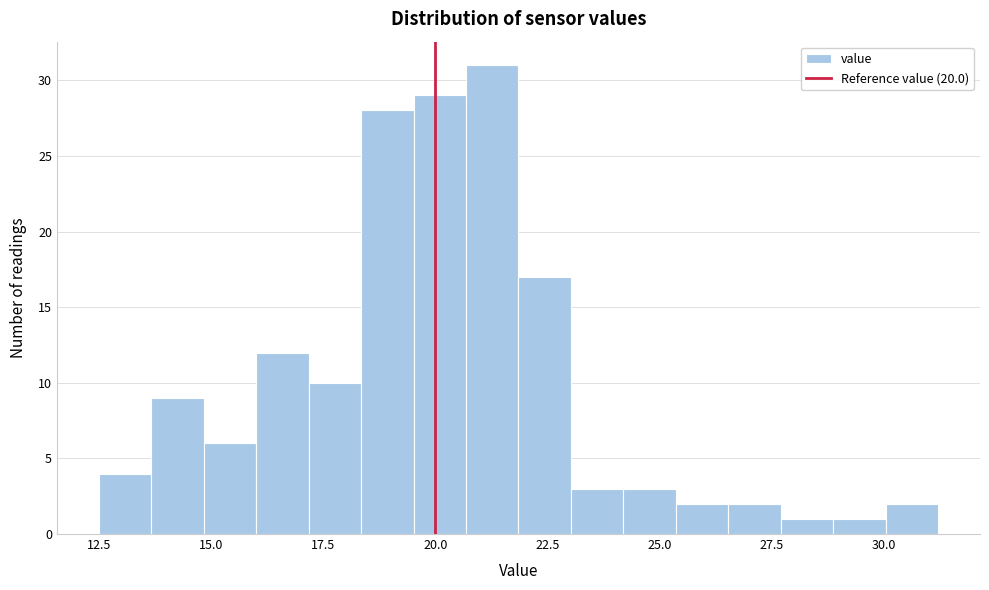

Read against the x-axis, roughly where is the centre of the tallest bar?

21.5